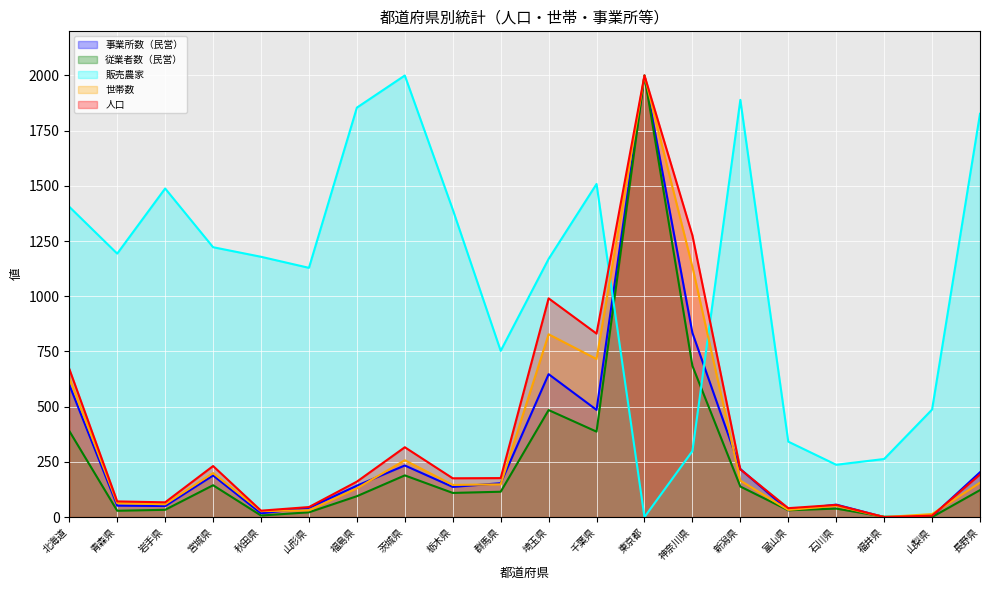

Between which two adjacent categories do 世帯数 and 販売農家 first intersect?

千葉県 and 東京都